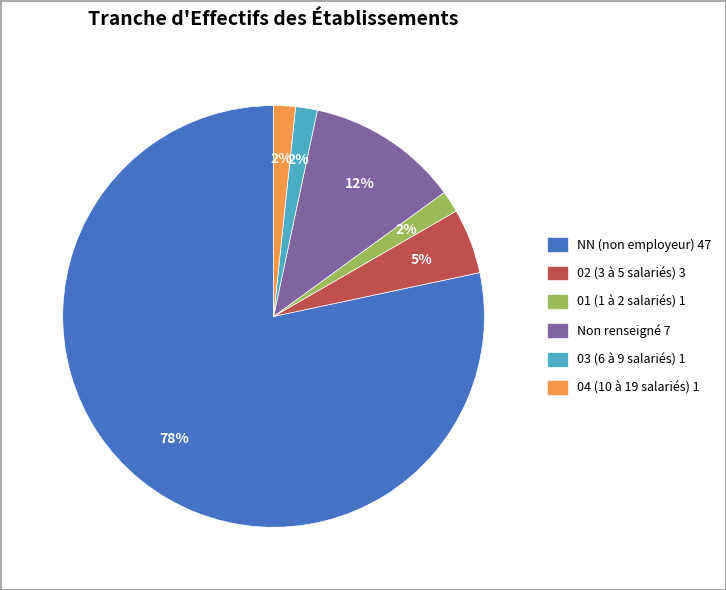

Is there any slice that represents more than half of the pie?

Yes